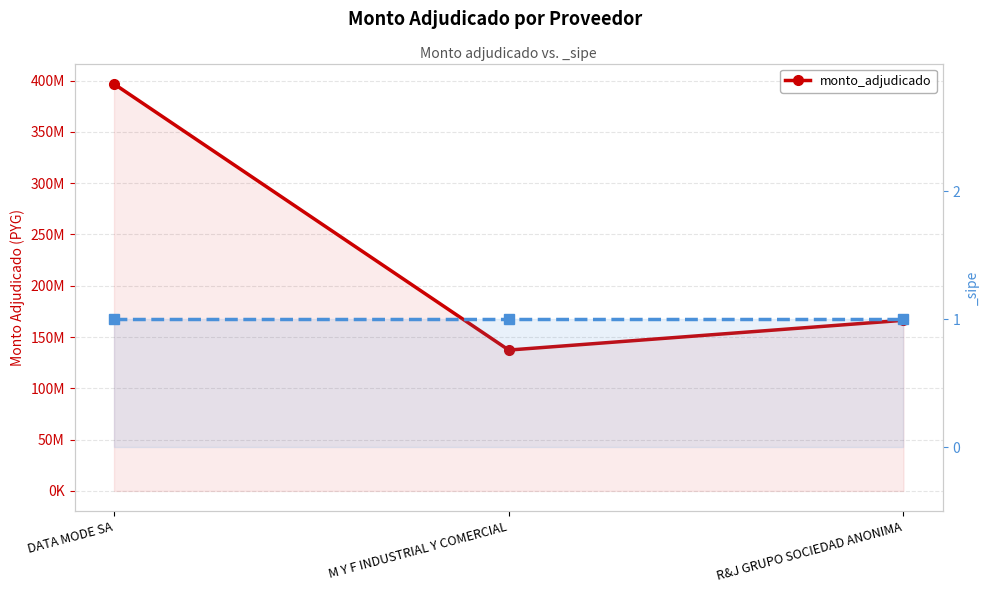

What is the difference between the values at DATA MODE SA and M Y F INDUSTRIAL Y COMERCIAL?

259465000